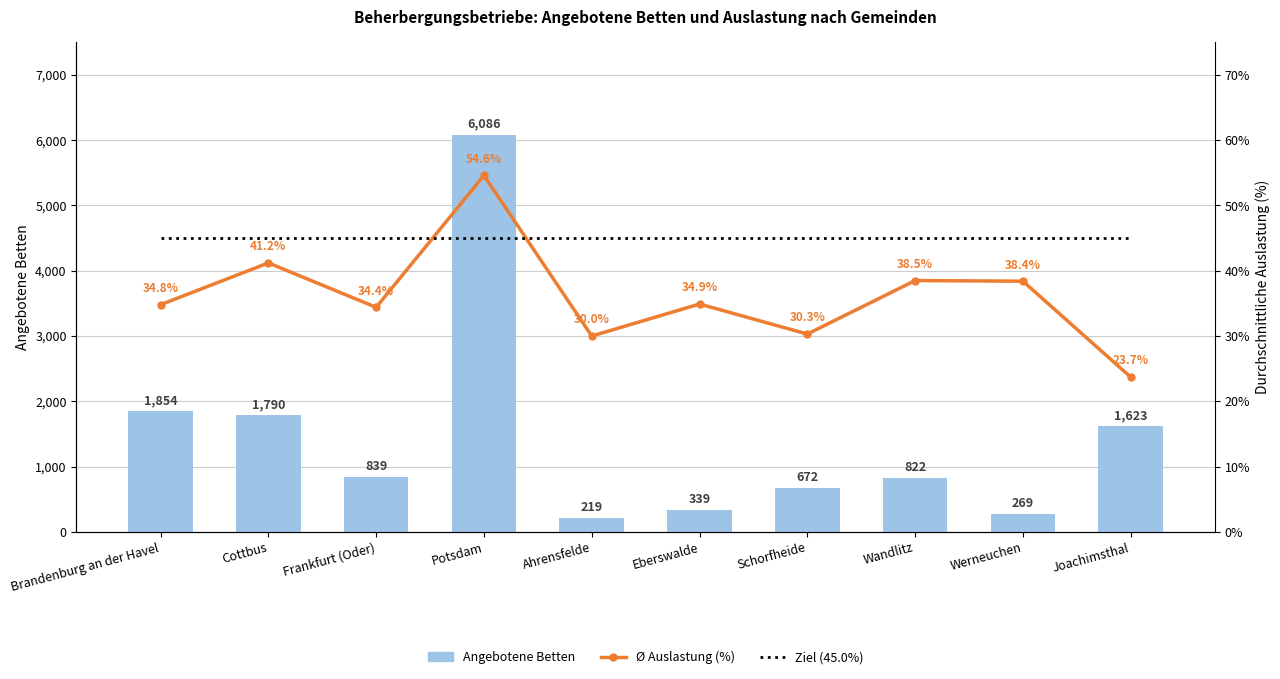

Reading left to right, what are all the values shown in this chart?

Angebotene Betten: Brandenburg an der Havel=1854.0	Cottbus=1790.0	Frankfurt (Oder)=839.0	Potsdam=6086.0	Ahrensfelde=219.0	Eberswalde=339.0	Schorfheide=672.0	Wandlitz=822.0	Werneuchen=269.0	Joachimsthal=1623.0
Ø Auslastung (%): Brandenburg an der Havel=34.8	Cottbus=41.2	Frankfurt (Oder)=34.4	Potsdam=54.6	Ahrensfelde=30.0	Eberswalde=34.9	Schorfheide=30.3	Wandlitz=38.5	Werneuchen=38.4	Joachimsthal=23.7
Ziel (45.0%): Brandenburg an der Havel=45.0	Cottbus=45.0	Frankfurt (Oder)=45.0	Potsdam=45.0	Ahrensfelde=45.0	Eberswalde=45.0	Schorfheide=45.0	Wandlitz=45.0	Werneuchen=45.0	Joachimsthal=45.0